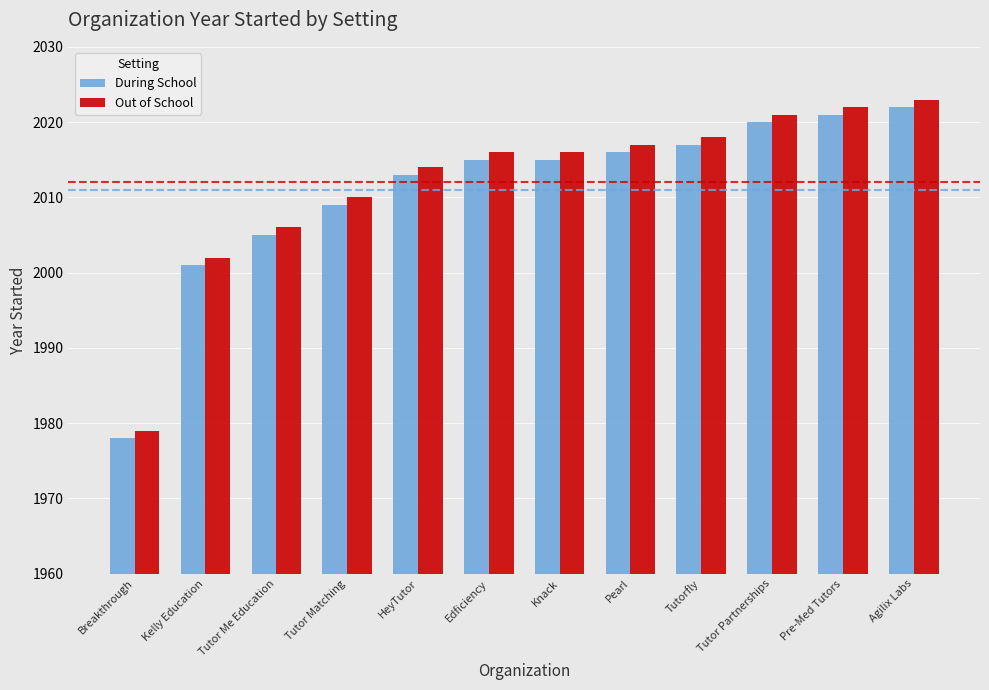

How many distinct data groups are displayed?

2